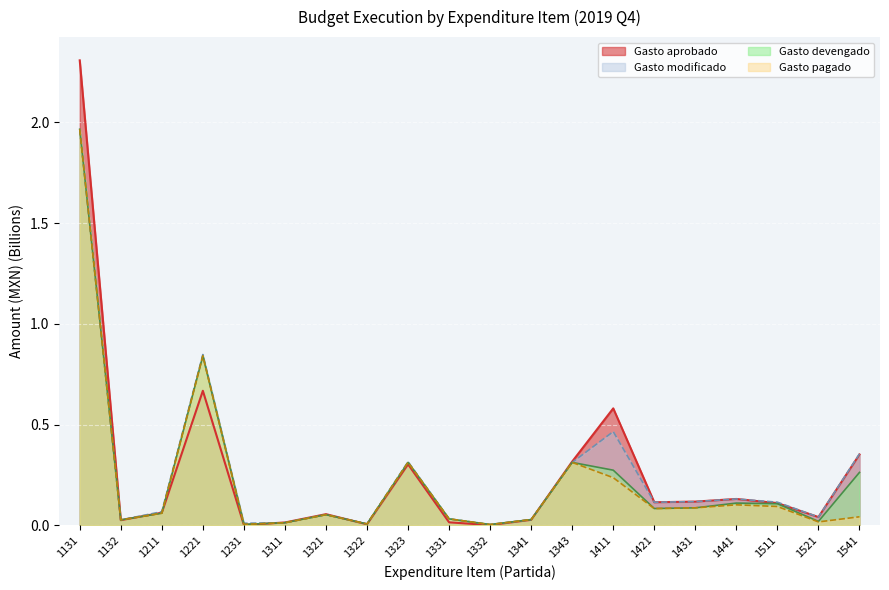

How many interior local peaks does the Gasto aprobado series have?

5